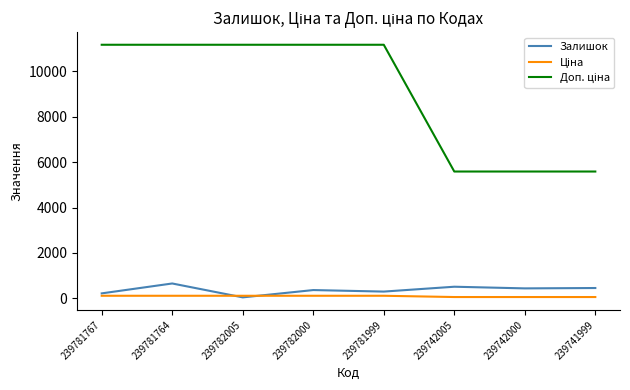

How many lines are shown in the chart?

3